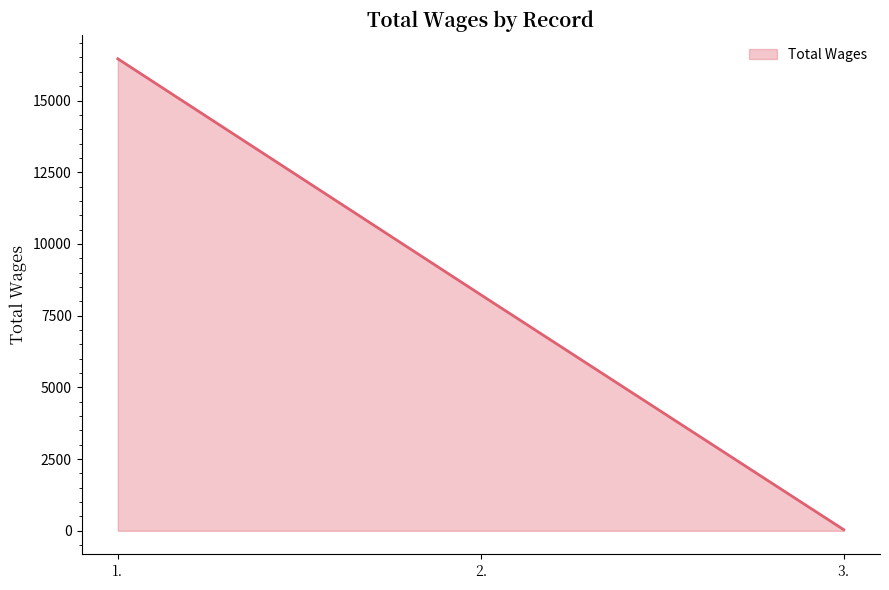

What is the sum of the values at 1. and 3.?

16493